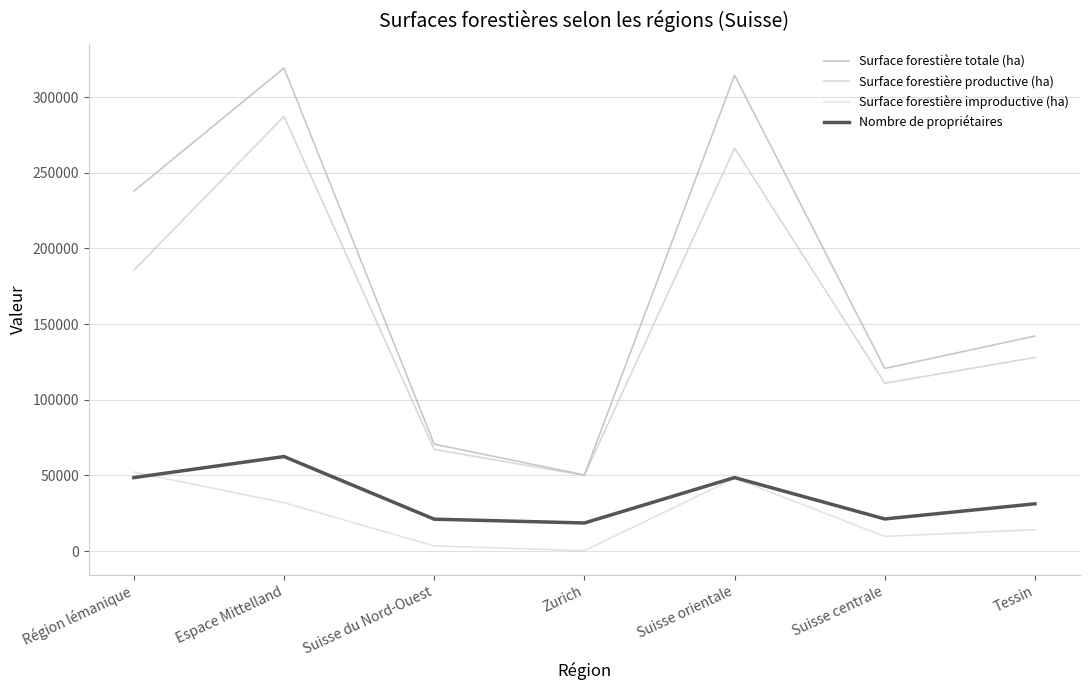

What are all the series names shown in the legend?

Surface forestière totale (ha), Surface forestière productive (ha), Surface forestière improductive (ha), Nombre de propriétaires